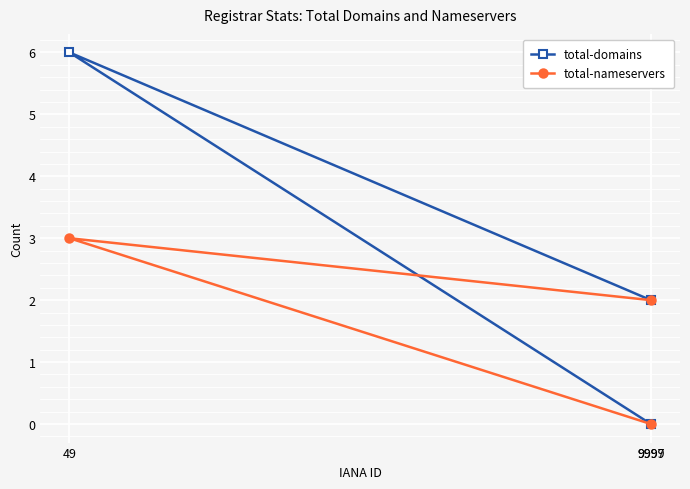

Is the value of total-nameservers at 9997 greater than the value of total-domains at 9999?

No